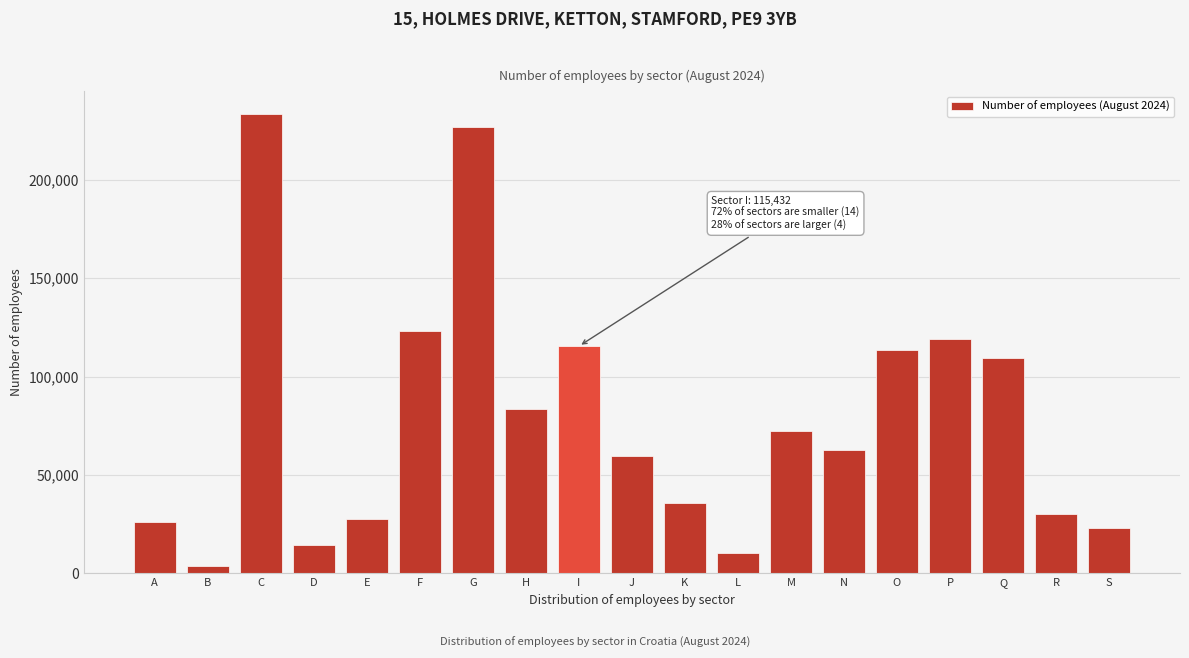

Reading left to right, extract all data points from this chart.

A=26213	B=3786	C=233240	D=14489	E=27422	F=123013	G=226759	H=83295	I=115432	J=59494	K=35947	L=10314	M=72467	N=62644	O=113649	P=119006	Q=109355	R=29991	S=22952